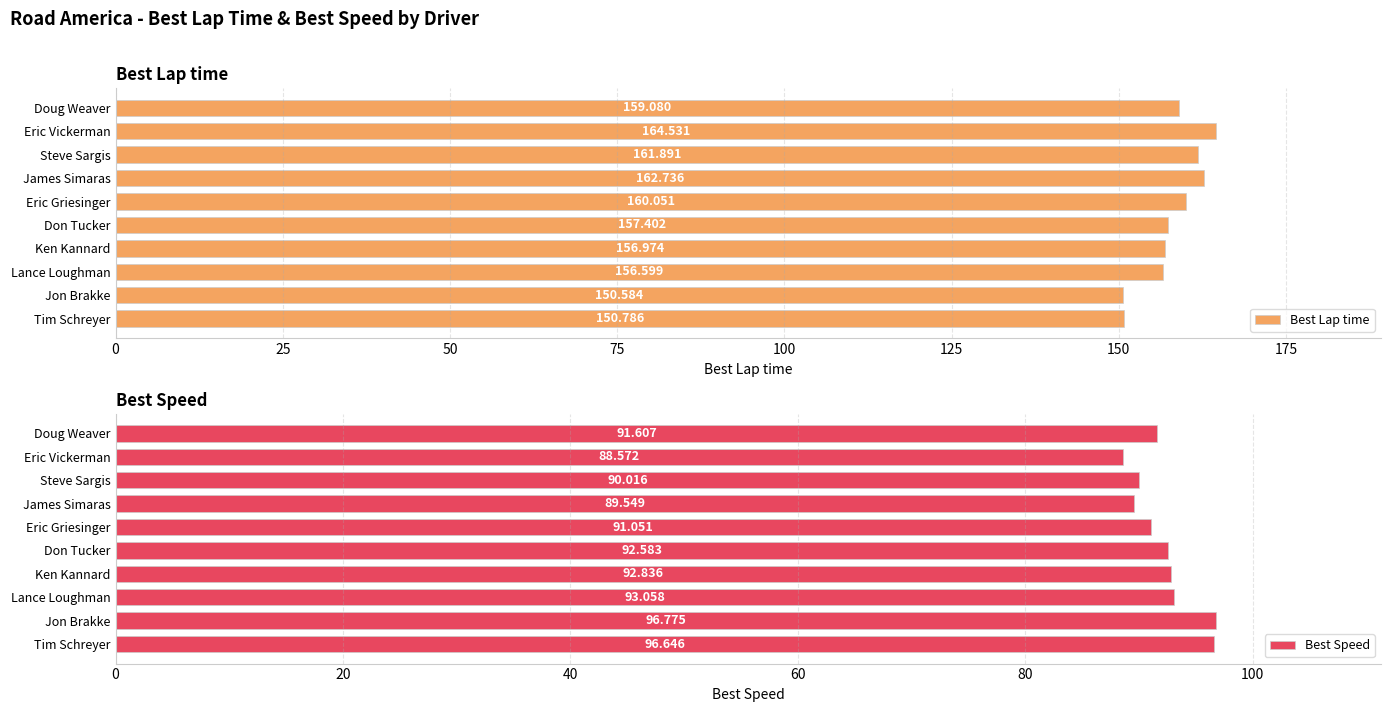

What is the sum of the Best Speed values at James Simaras and Eric Vickerman?

178.1